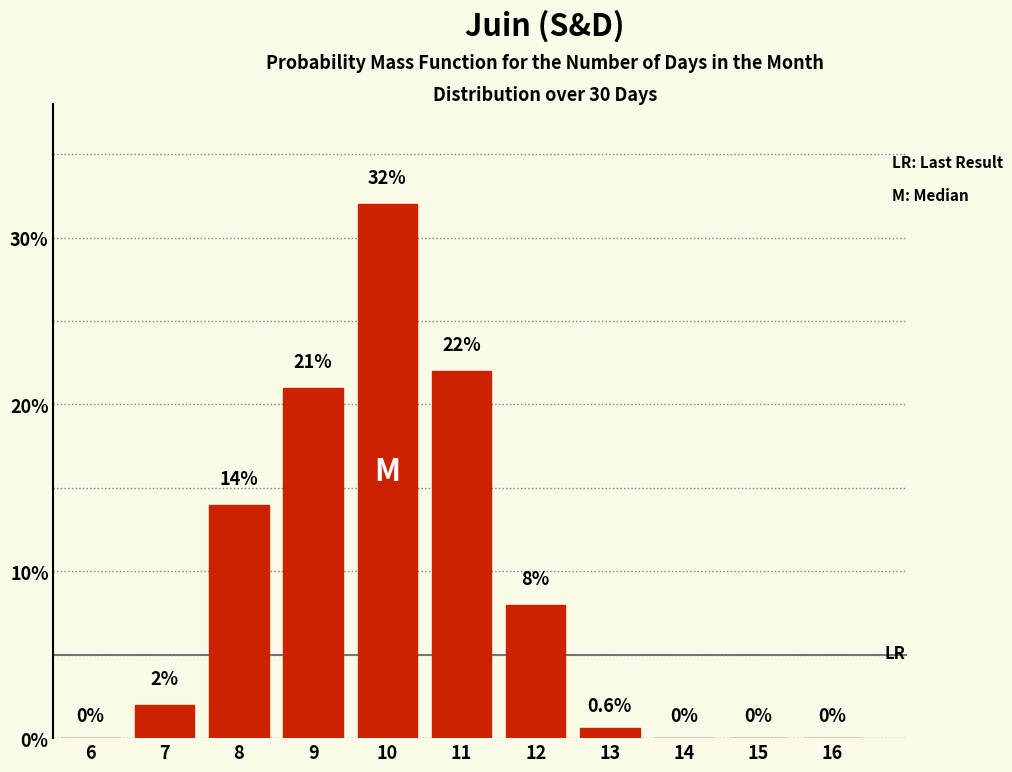

Which category has the highest value across all series?

10